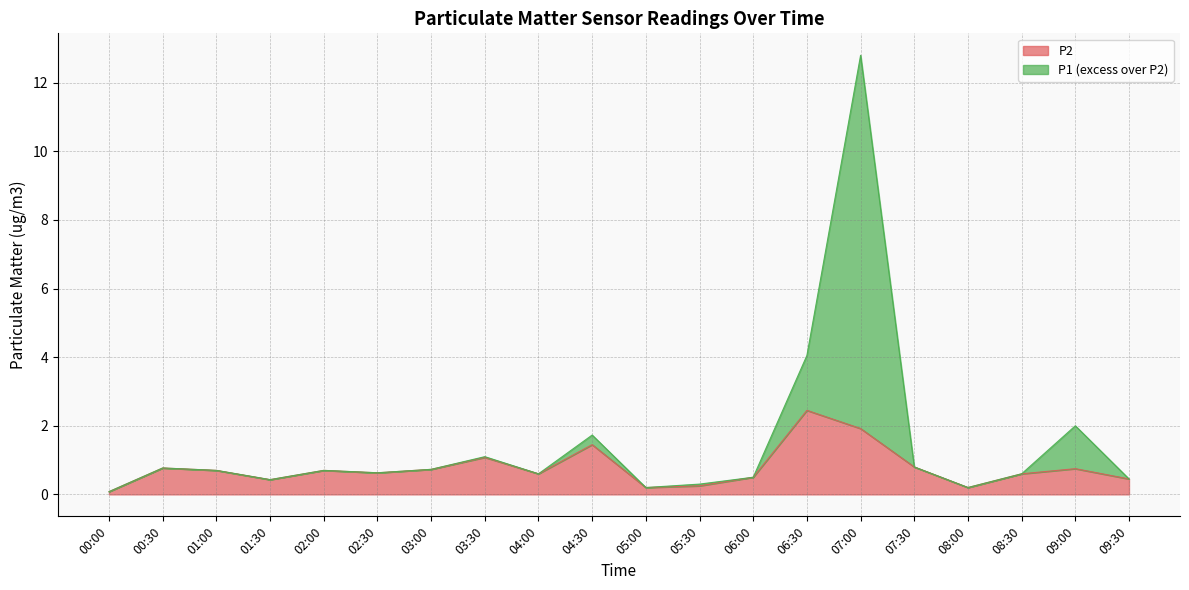

Count the number of categories in the chart.

20